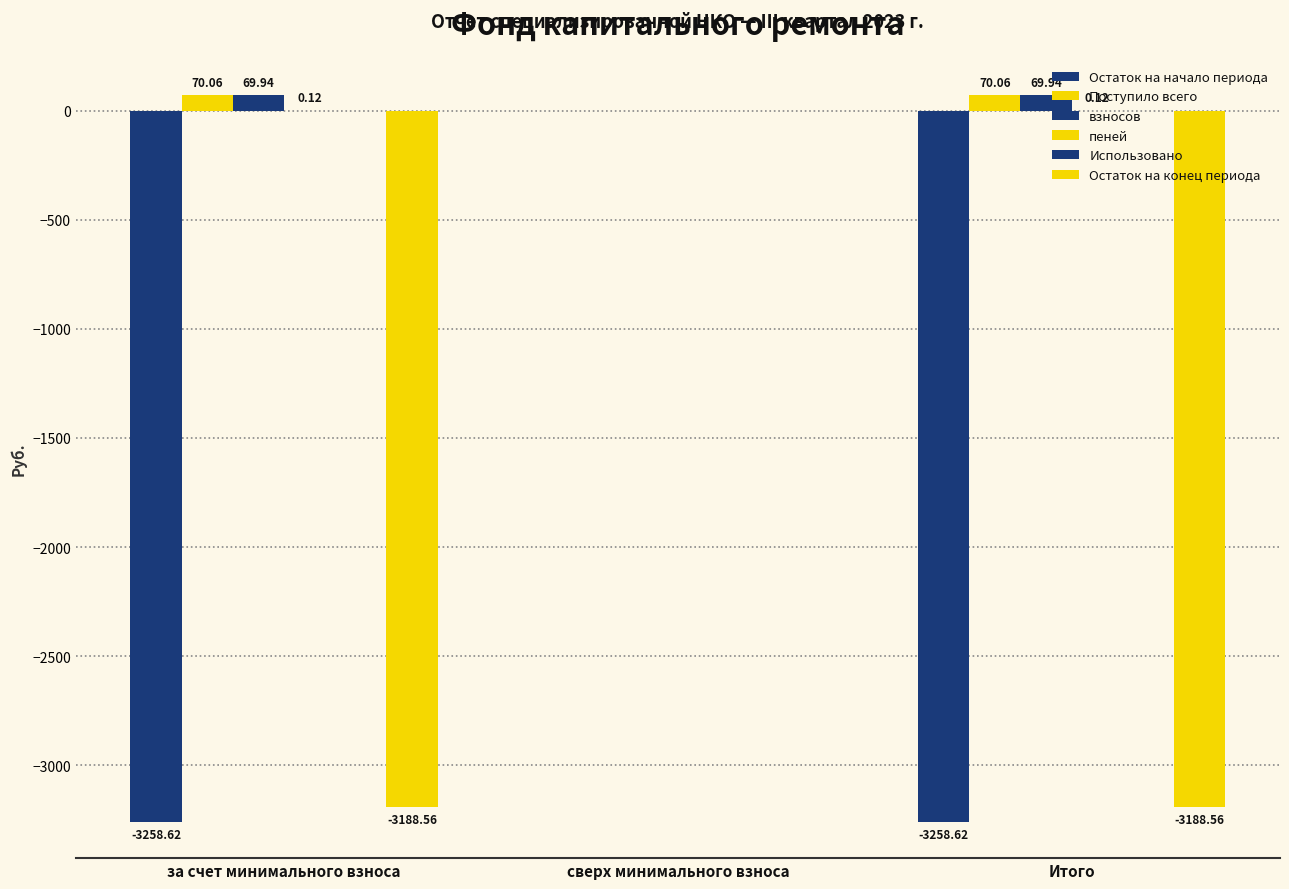

Which series has the largest total across all categories?

Поступило всего